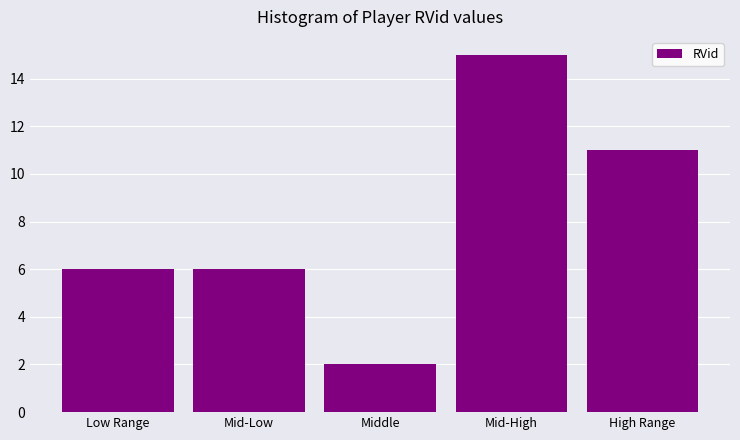

Reading left to right, extract all data points from this chart.

Low Range=6	Mid-Low=6	Middle=2	Mid-High=15	High Range=11